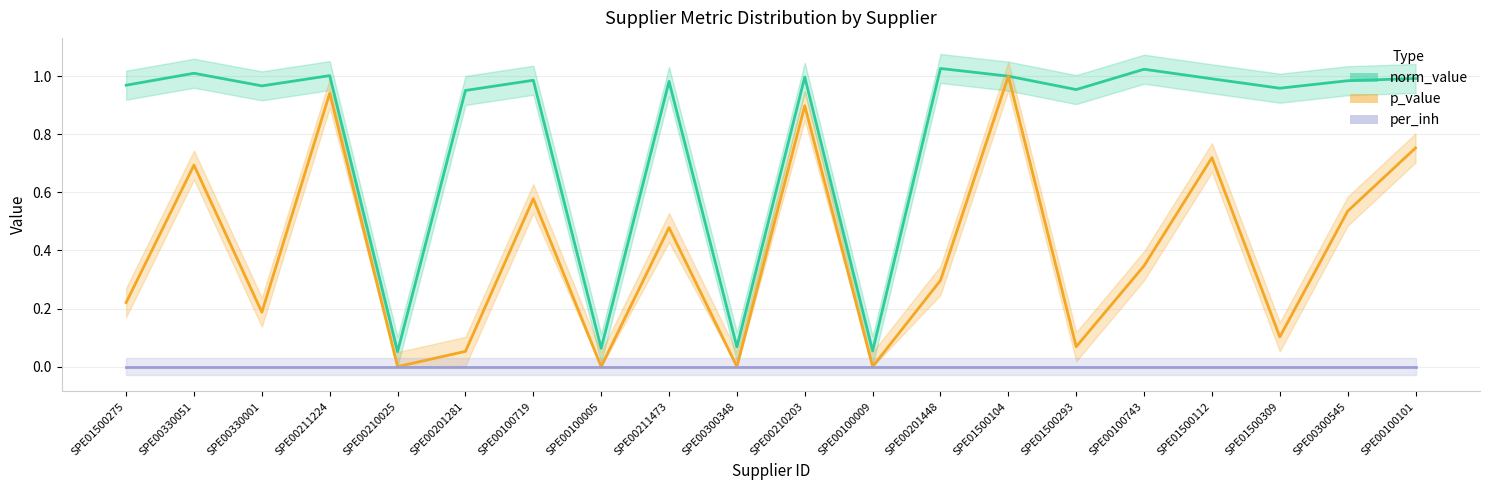

Between SPE00210203 and SPE00300545, which is larger?

SPE00210203